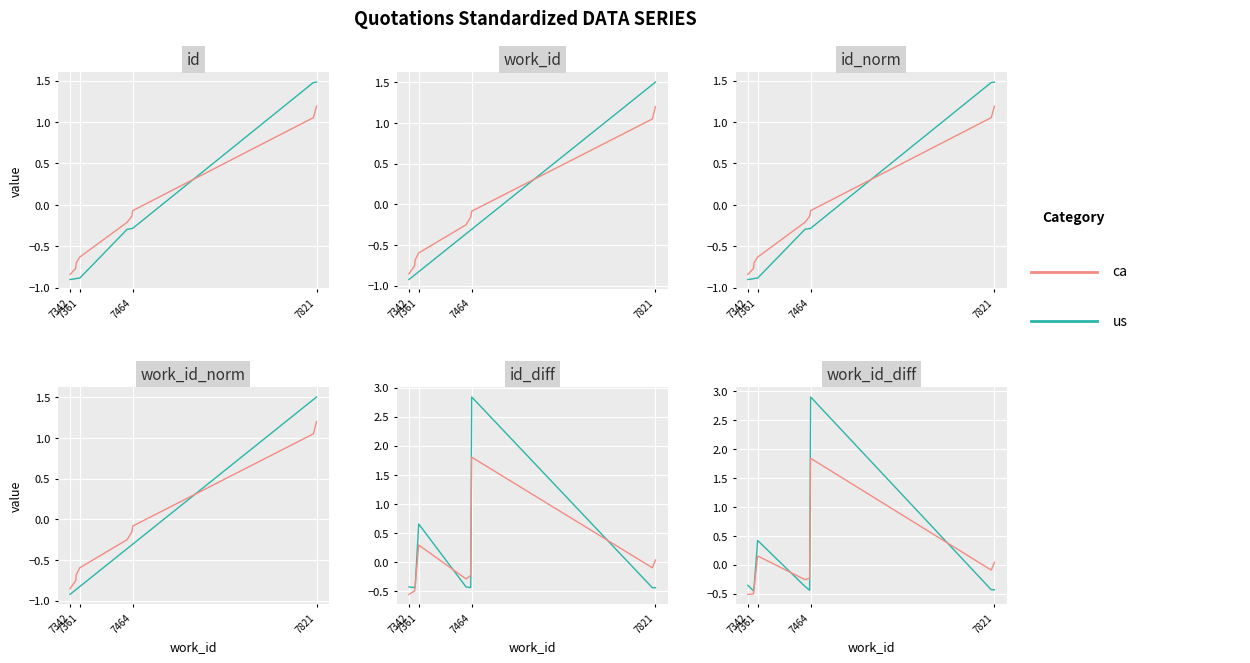

At how many categories does at least one series exceed 0?

3